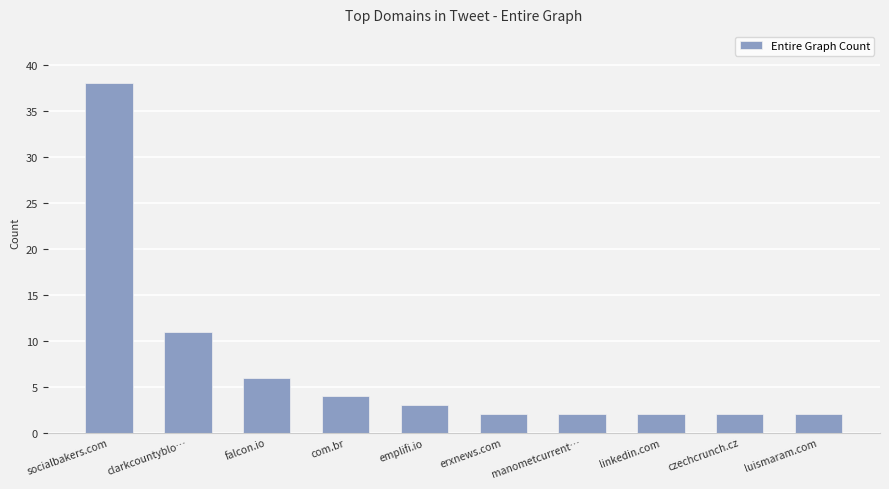

The value at falcon.io is 6. True or false?

True